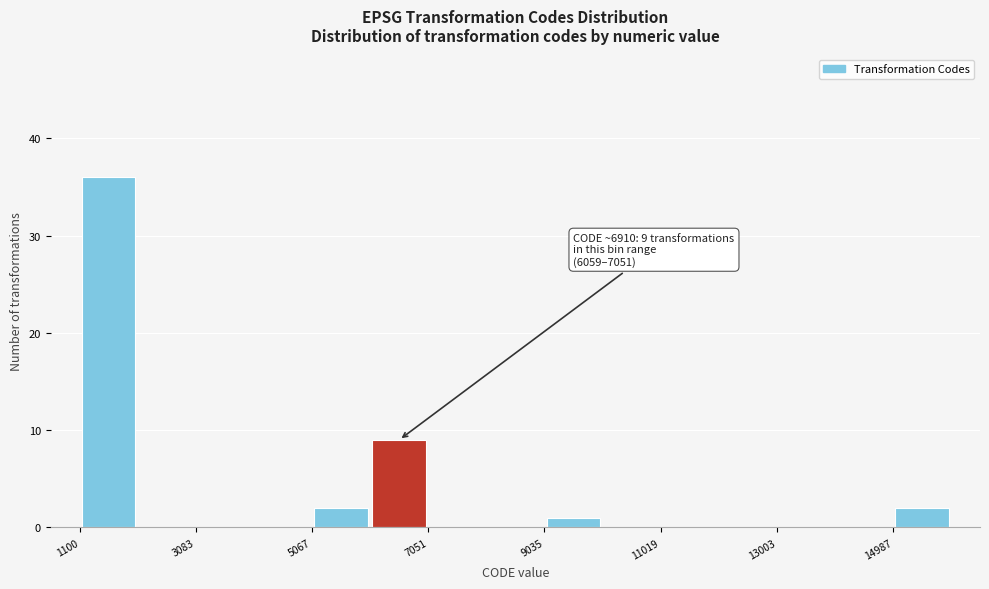

Which range on the x-axis has the tallest bar?

1200 to 2000